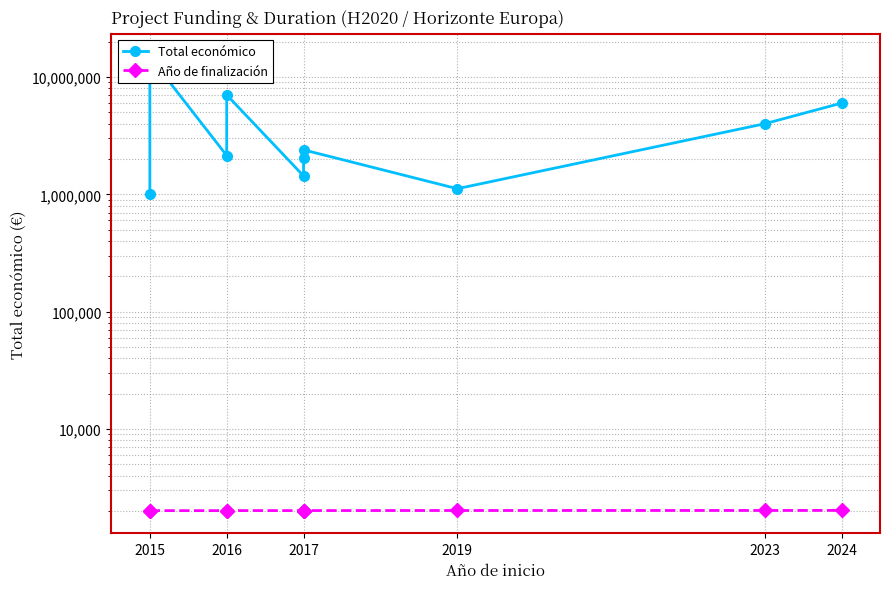

Which series has the largest range (max minus min)?

Total económico